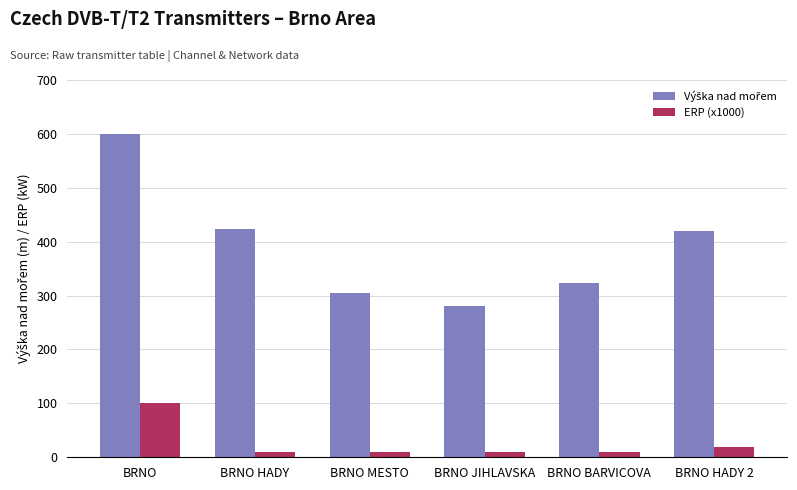

What is the total value across all series at BRNO?

700